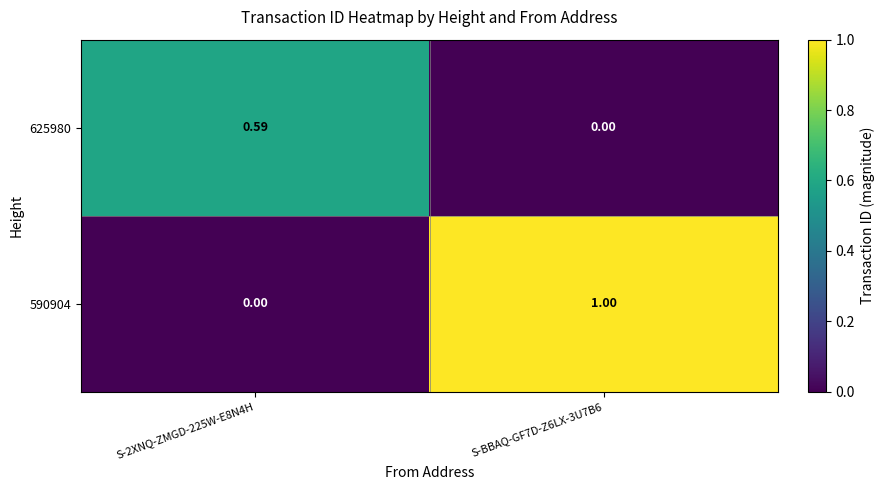

What is the total value across all series at S-BBAQ-GF7D-Z6LX-3U7B6?

1.0